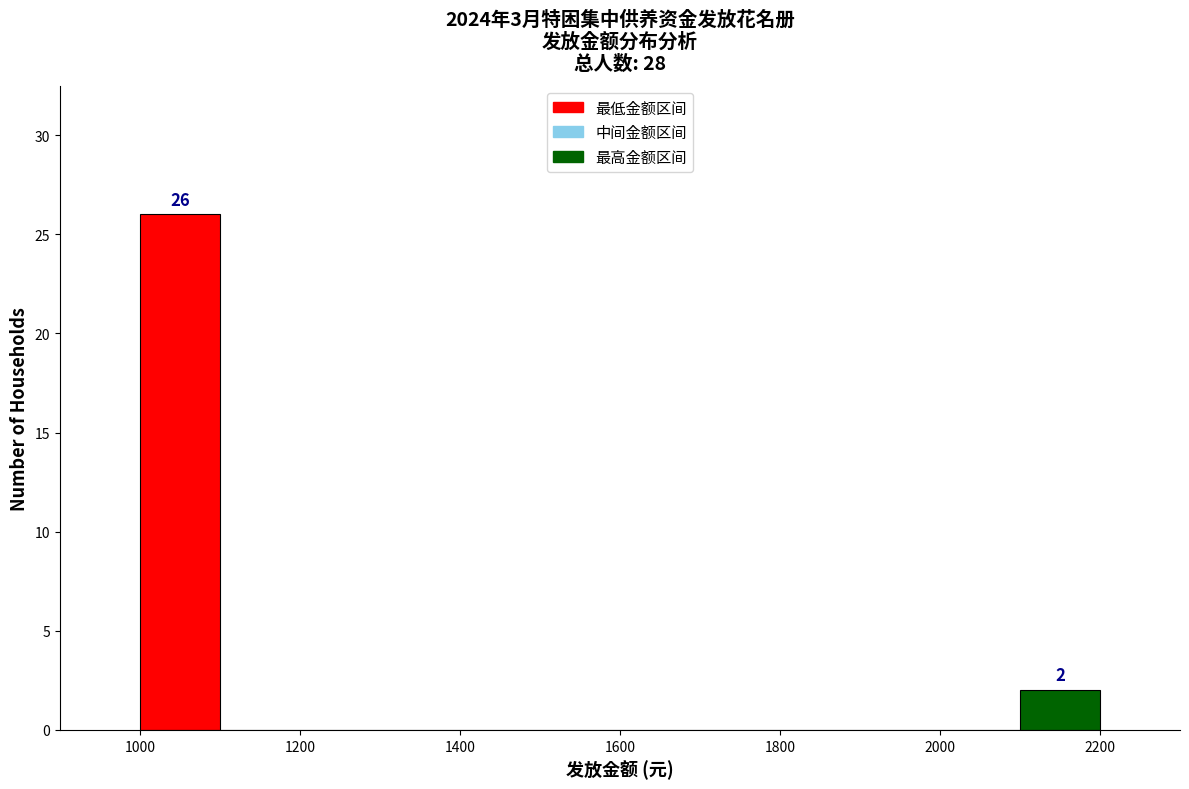

Over which range of the x-axis is the bar tallest?

1000 to 1100